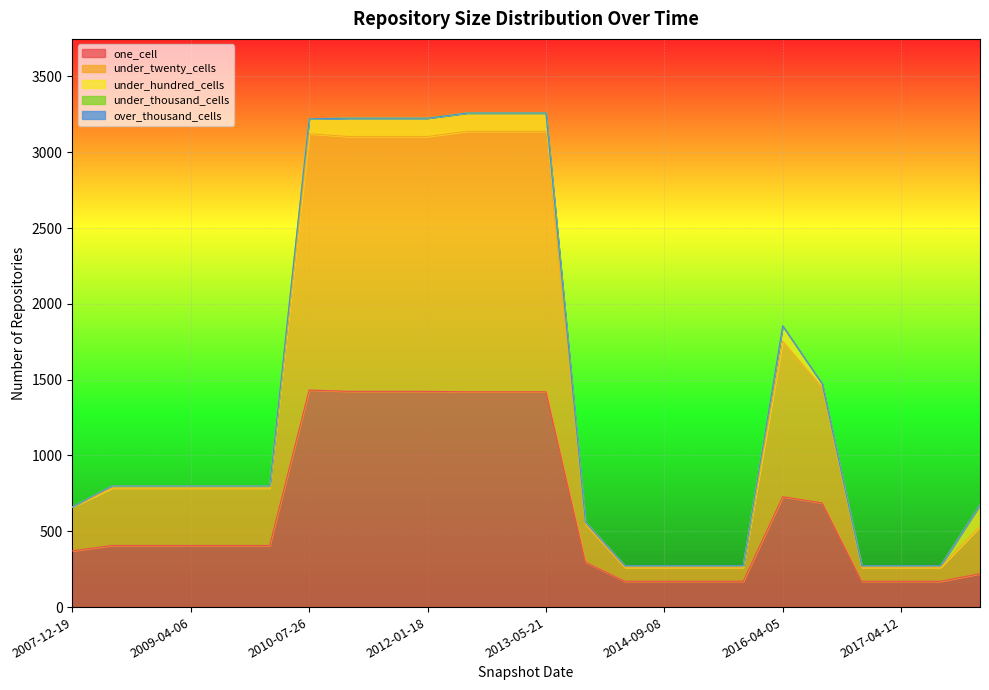

Is the value of over_thousand_cells at 2010-04-01 greater than the value of under_hundred_cells at 2011-06-10?

No